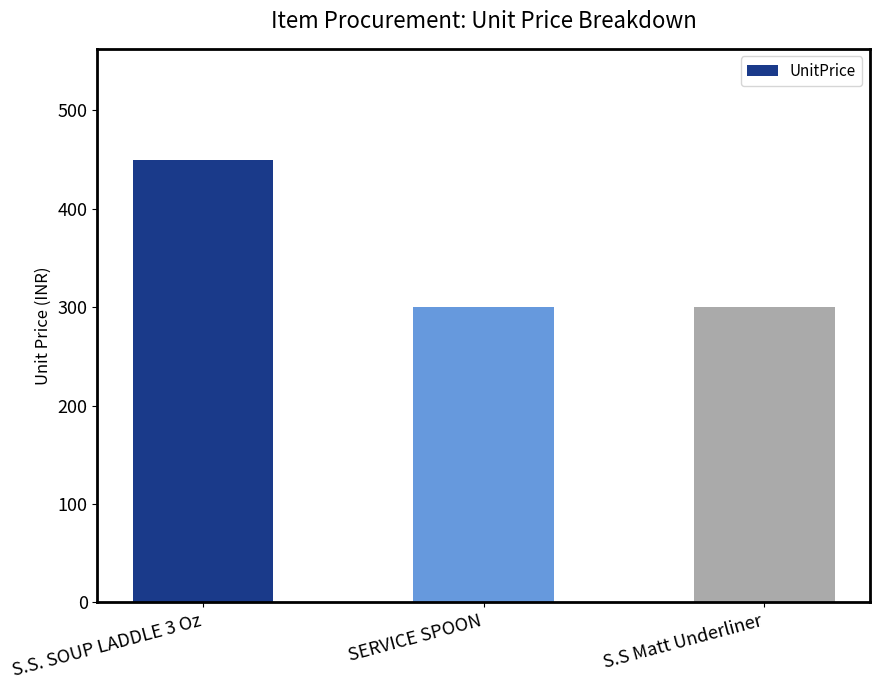

What is the sum of all values?

1050